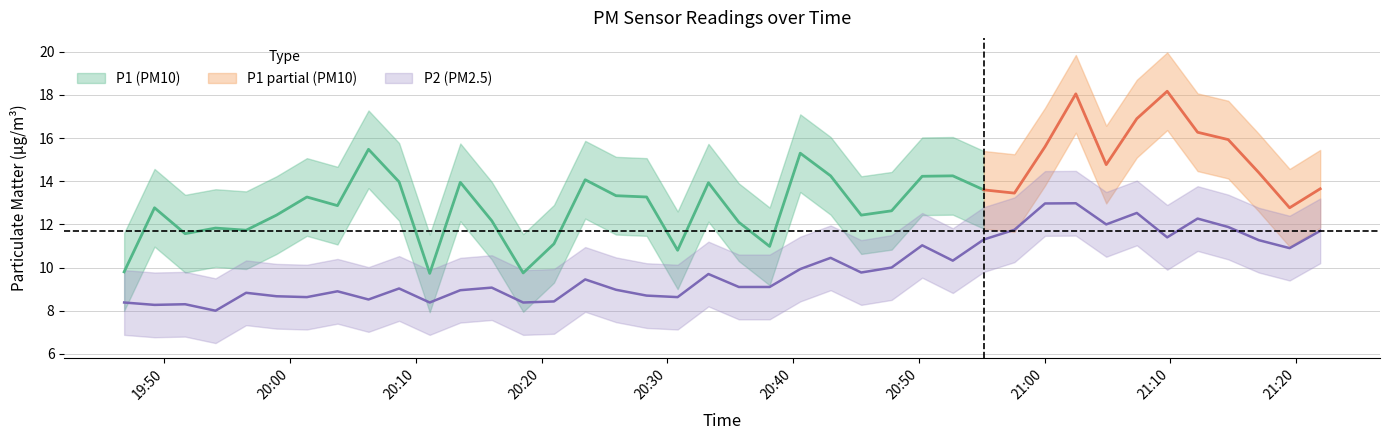

The value at 30 is 4.6. True or false?

False